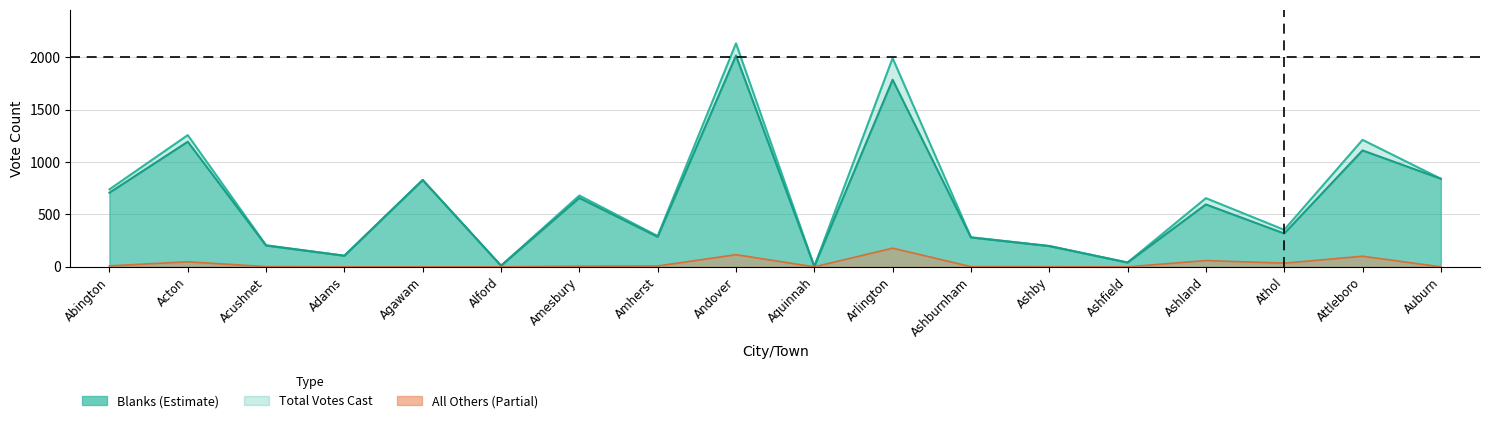

Reading left to right, list all the values displayed in this chart.

Blanks: 707	1193	203	106	828	11	657	286	2015	4	1784	280	198	41	595	318	1110	840
Total Votes Cast: 739	1256	206	106	828	11	680	294	2131	4	1990	282	199	41	655	353	1211	840
All Others: 9	48	2	0	0	0	6	8	116	0	178	2	1	0	60	35	101	0